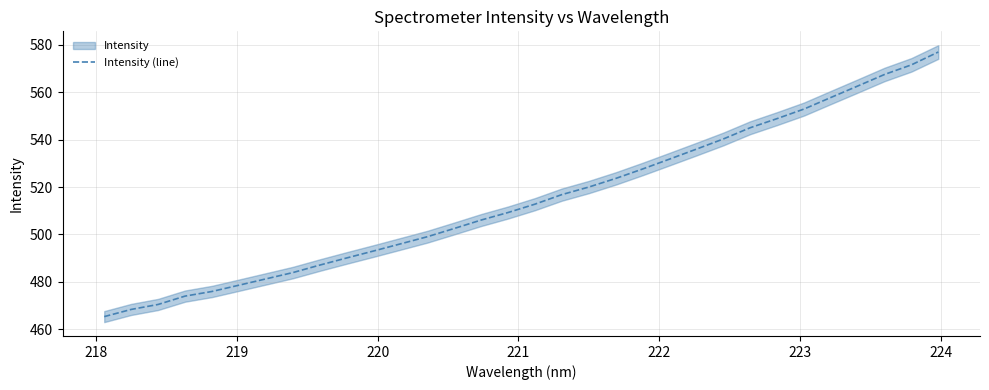

What is the sum of all values?

16472.8